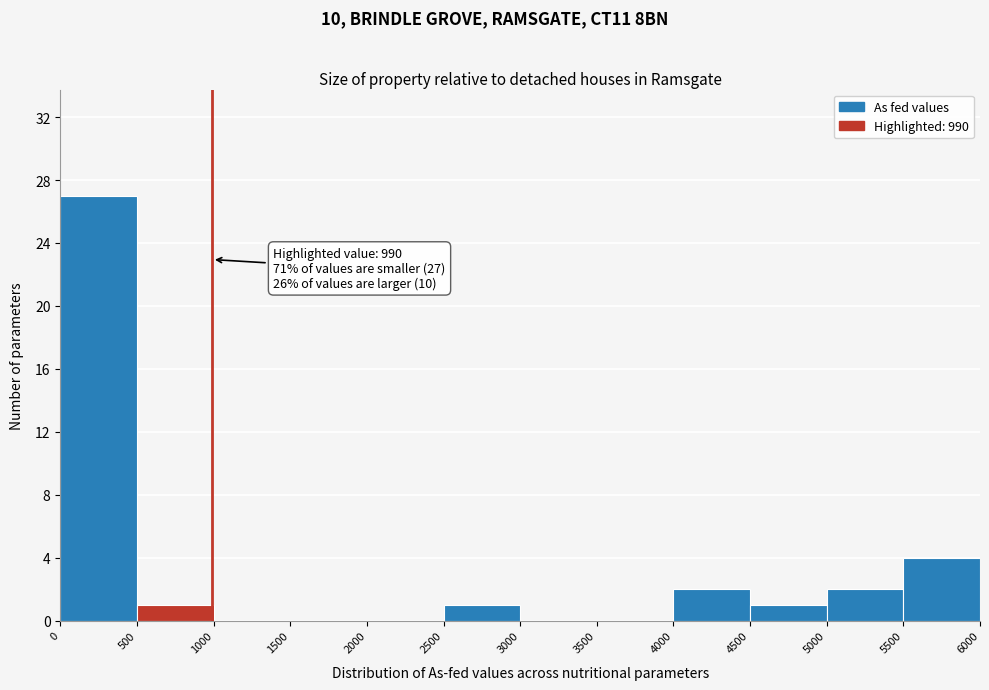

Over which range of the x-axis is the bar tallest?

0 to 500